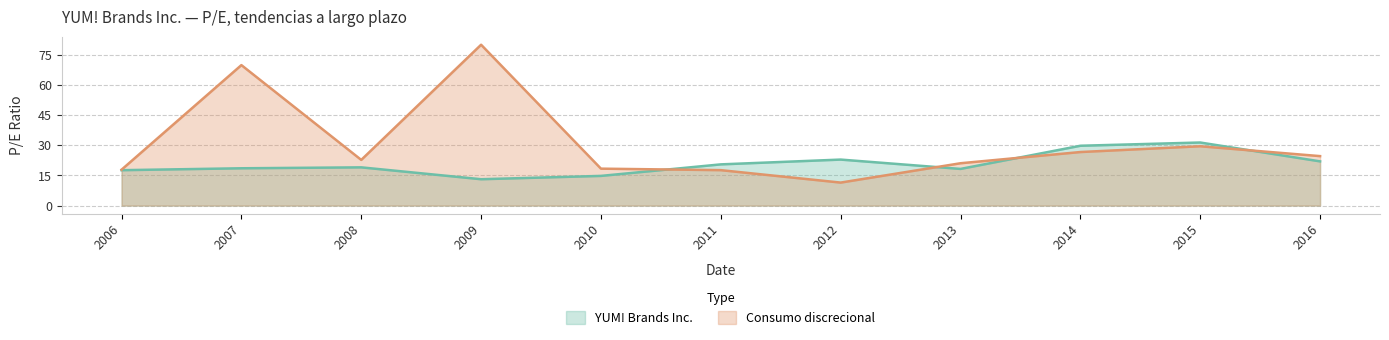

True or false: YUM! Brands Inc. has more than 2 points higher than both neighbors.

True